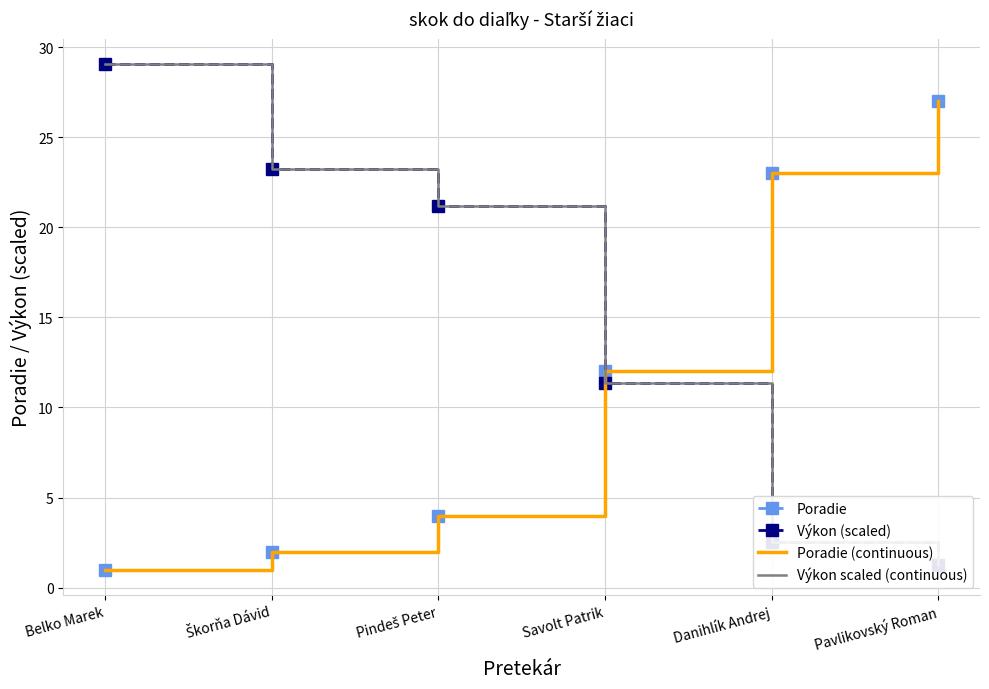

What is the greatest value displayed?

29.1